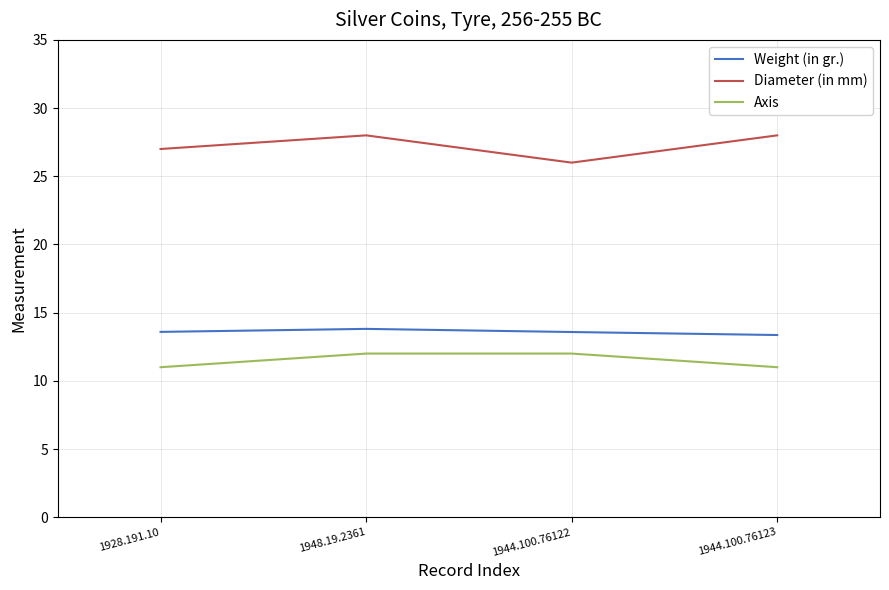

The value of Diameter (in mm) at 1948.19.2361 is 49.5. True or false?

False